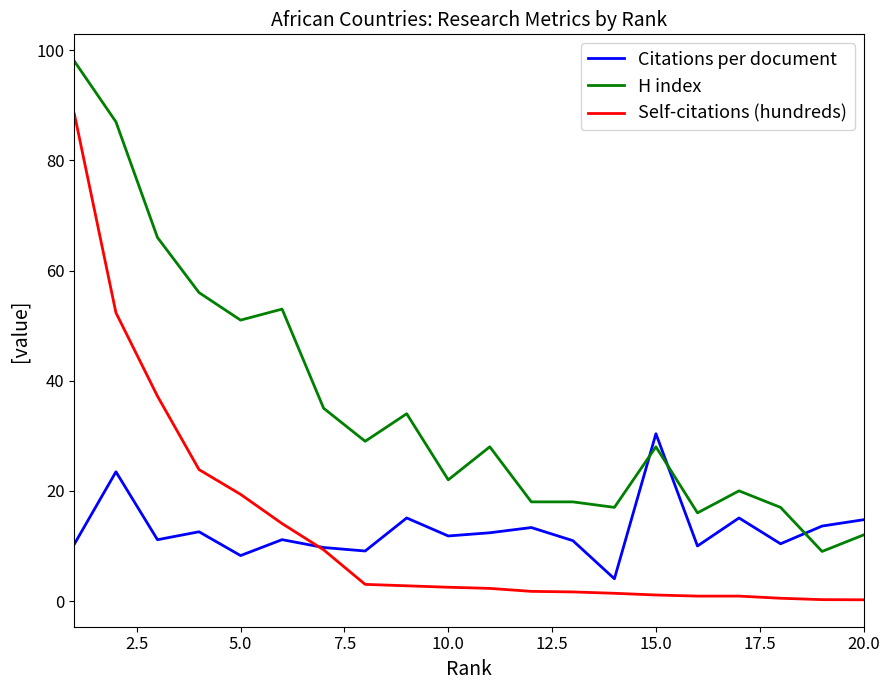

What is the minimum value shown in the chart?

0.2